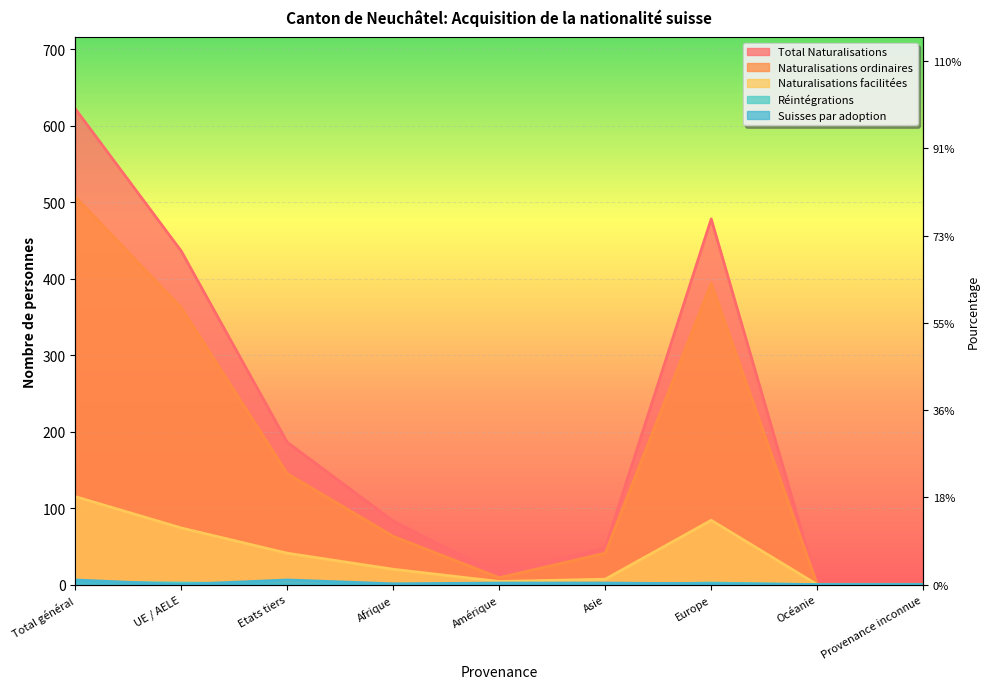

The value of Réintégrations at Total général is 3. True or false?

True